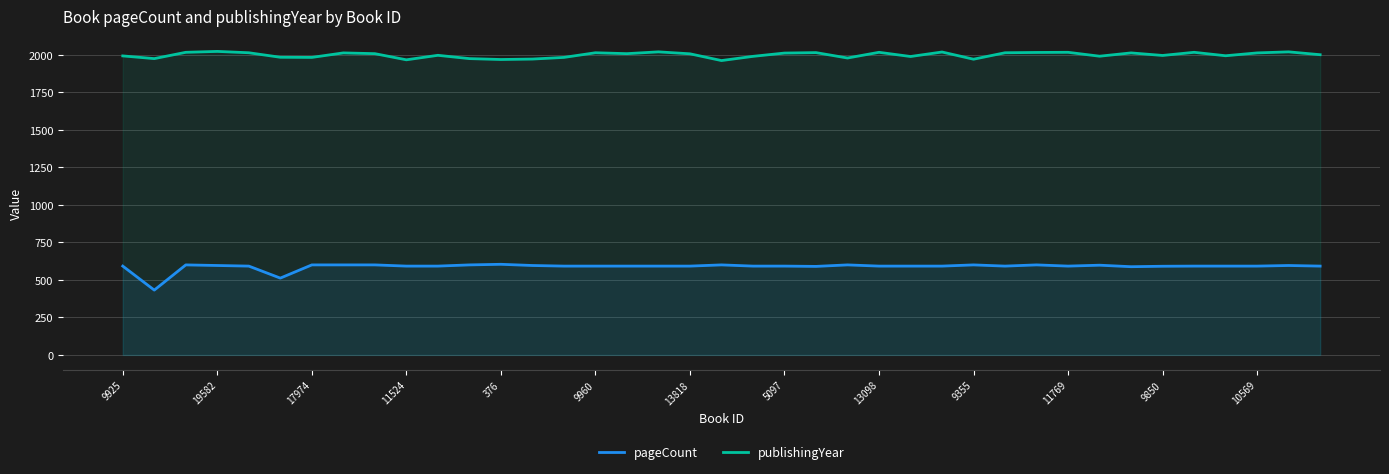

What is the total value across all series at 10569?

2605